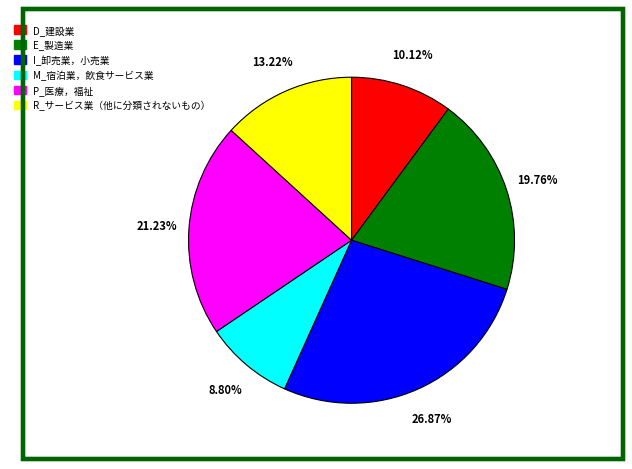

Is it true that R_サービス業（他に分類されないもの） is 13% of the pie?

True